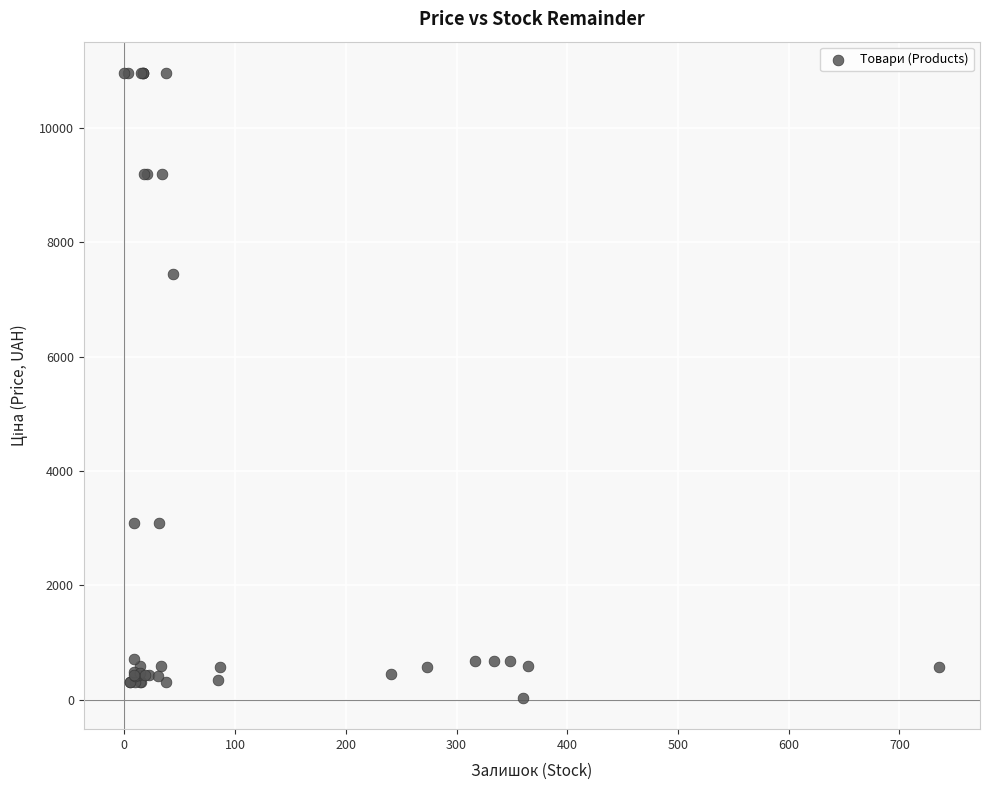

What Y value in the scatter plot is closest to 5498?

7444.6